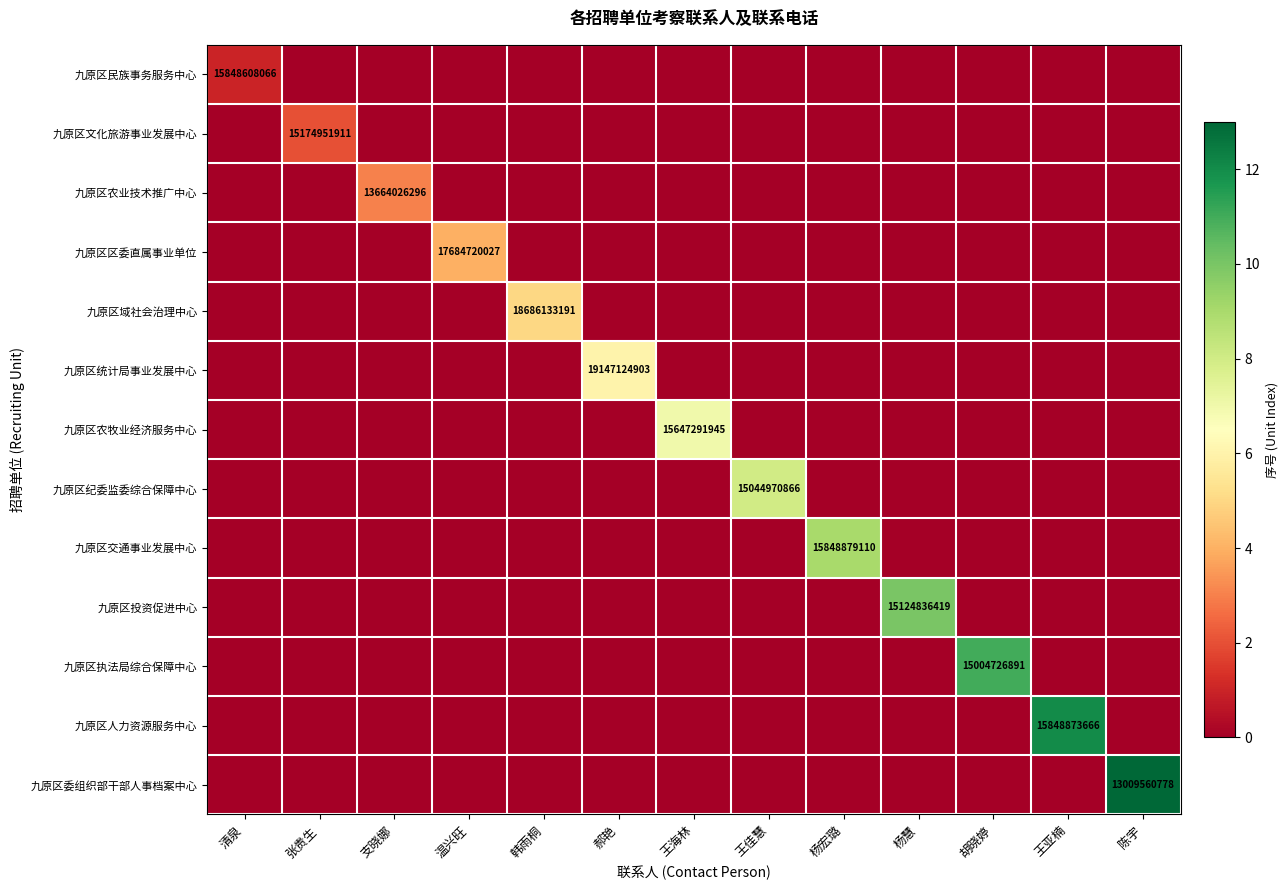

The value of 九原区文化旅游事业发展中心 at 清泉 is -1. True or false?

False